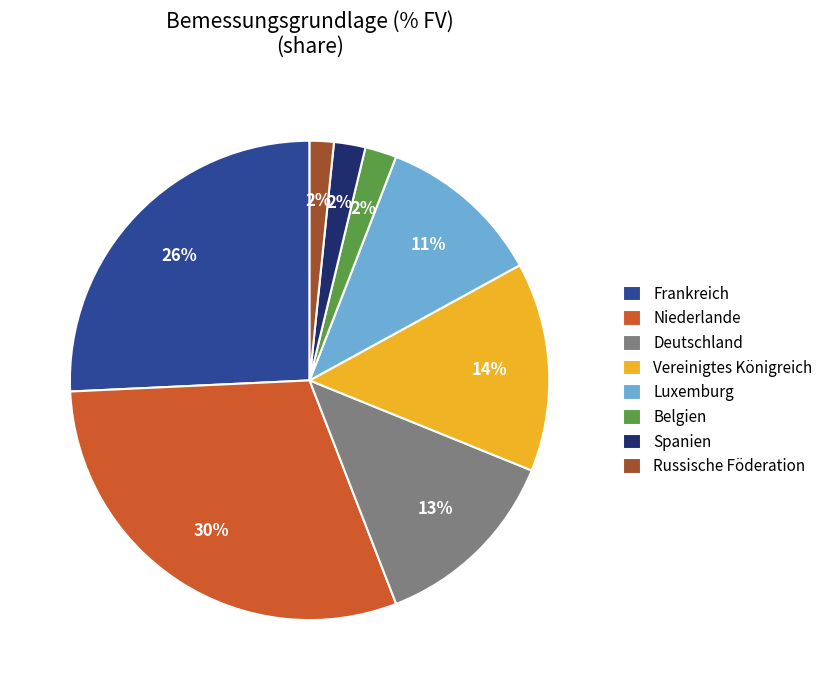

Is the sum of Vereinigtes Königreich and Russische Föderation greater than half?

No